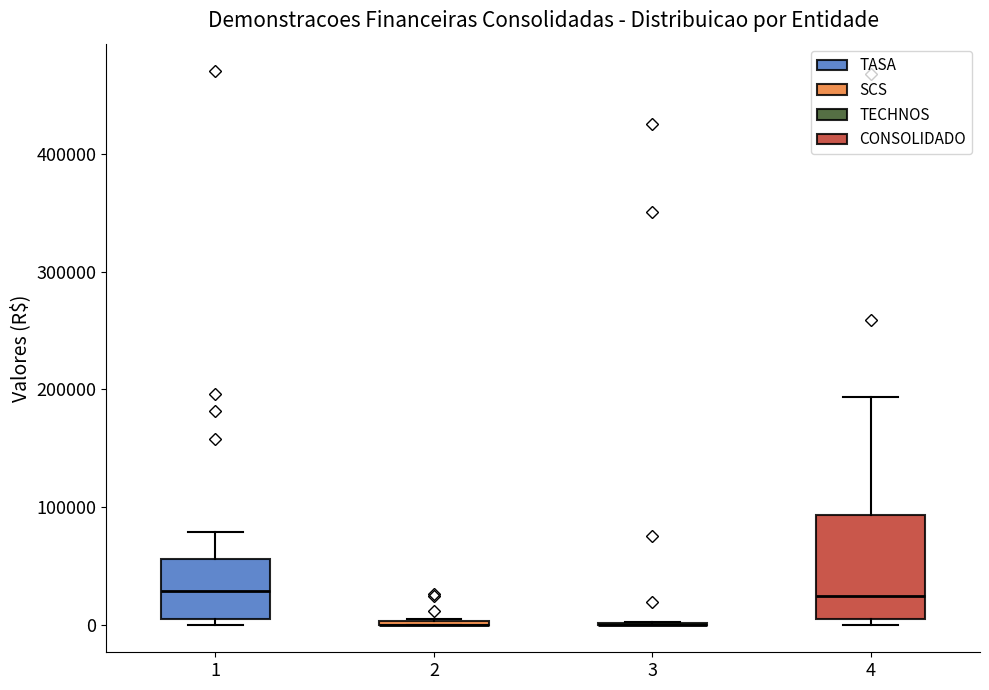

Reading left to right, read every box against the y-axis: the position of its median line, the range the box covers, and the ends of its whiskers. The values are not printed on the chart, so give them approximately, as read against the axis.

1: median 30000, box 0 to 60000, whiskers 0 (just below the box's lower edge) to 80000
2: box collapsed to a line at 0, whiskers 0 to 0
3: box collapsed to a line at 0, whiskers 0 to 0
4: median 20000, box 0 to 90000, whiskers 0 (just below the box's lower edge) to 190000